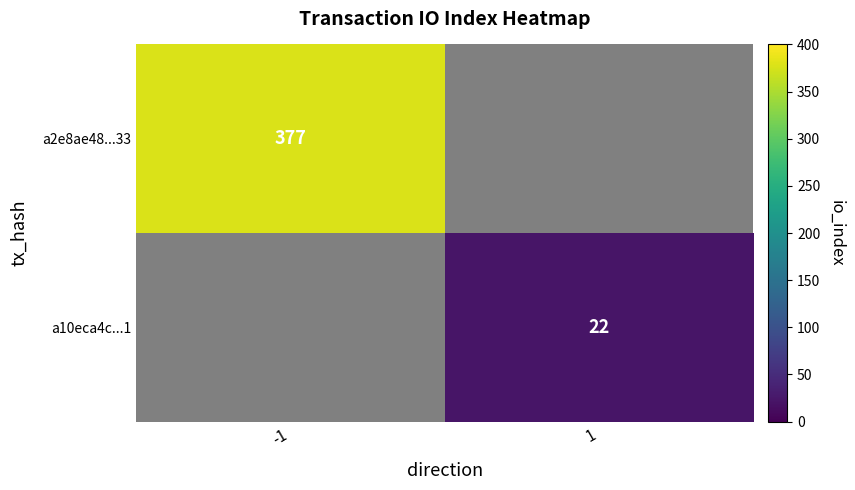

Is the value of a2e8ae48...33 at -1 greater than the value of a10eca4c...1 at 1?

Yes